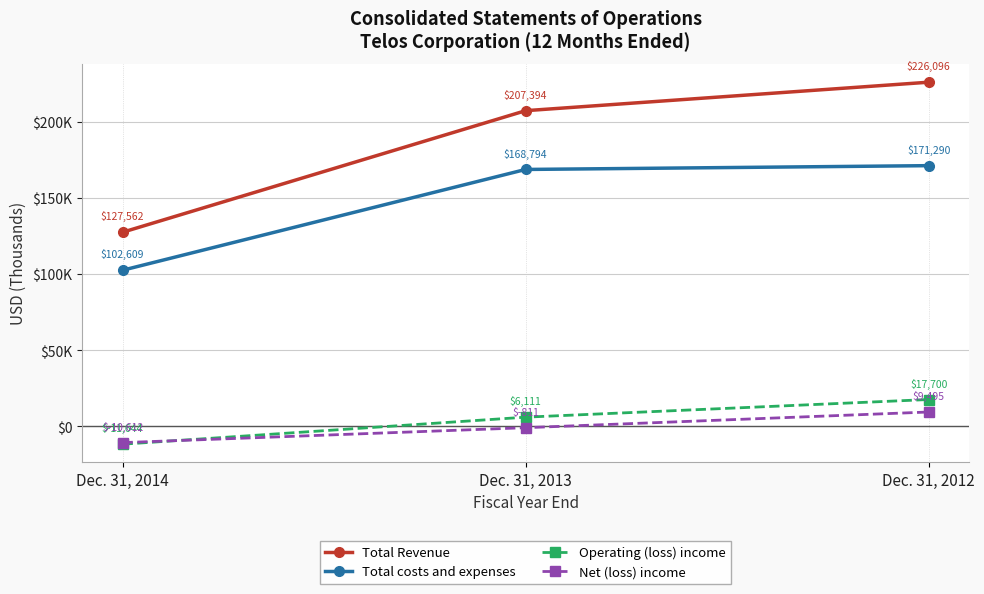

What is the sum of all Net (loss) income values?

-1928